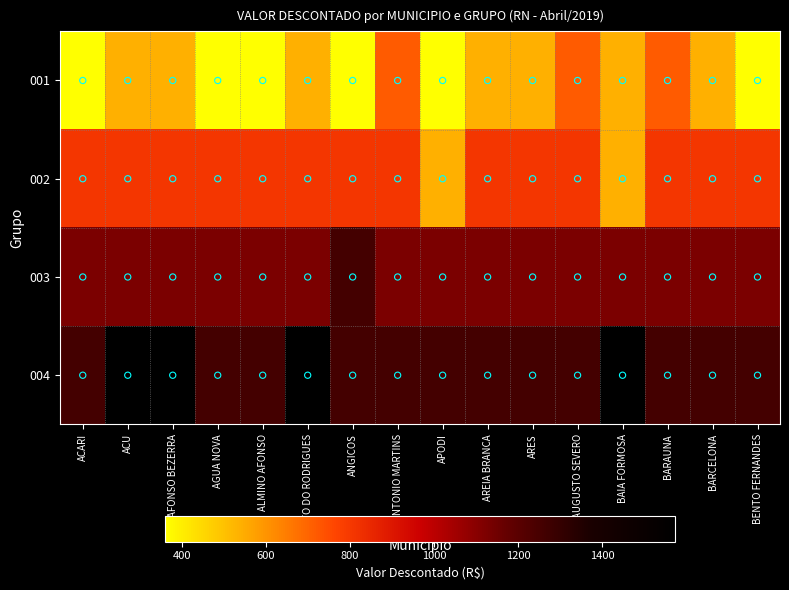

At which category is the sum across all series the highest?

ACU